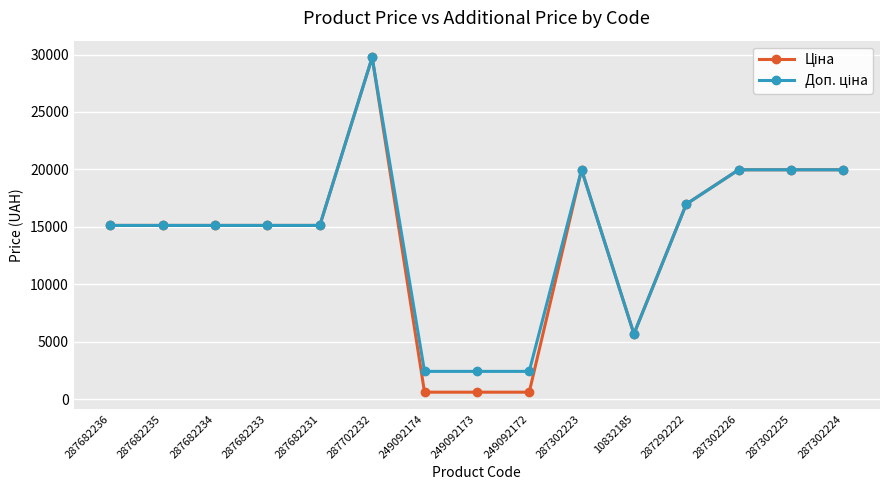

At how many categories does at least one series exceed 19358?

5